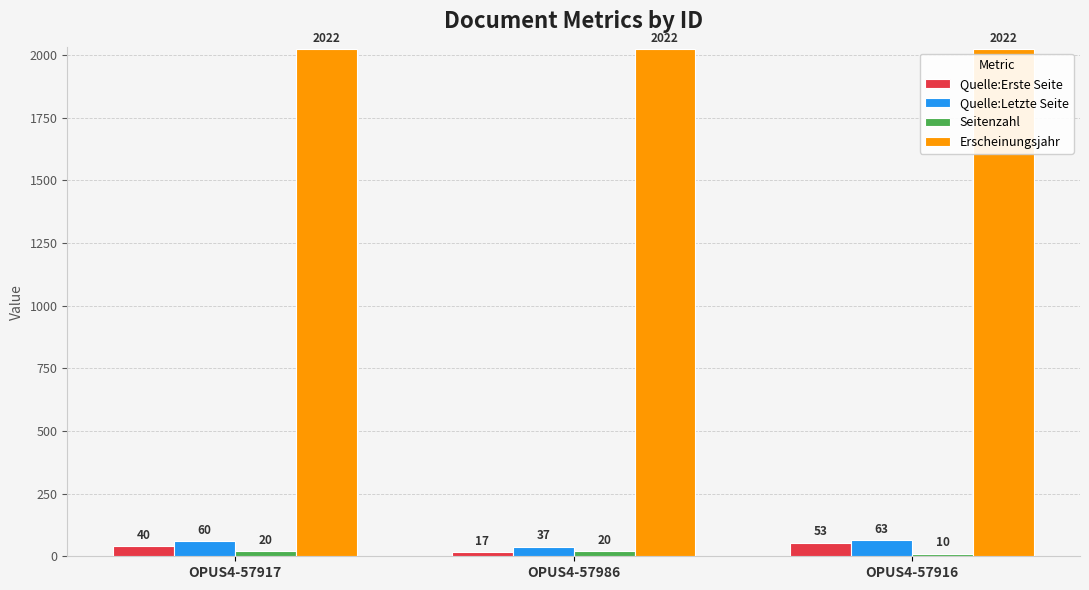

Which series has the widest spread of values?

Quelle:Erste Seite